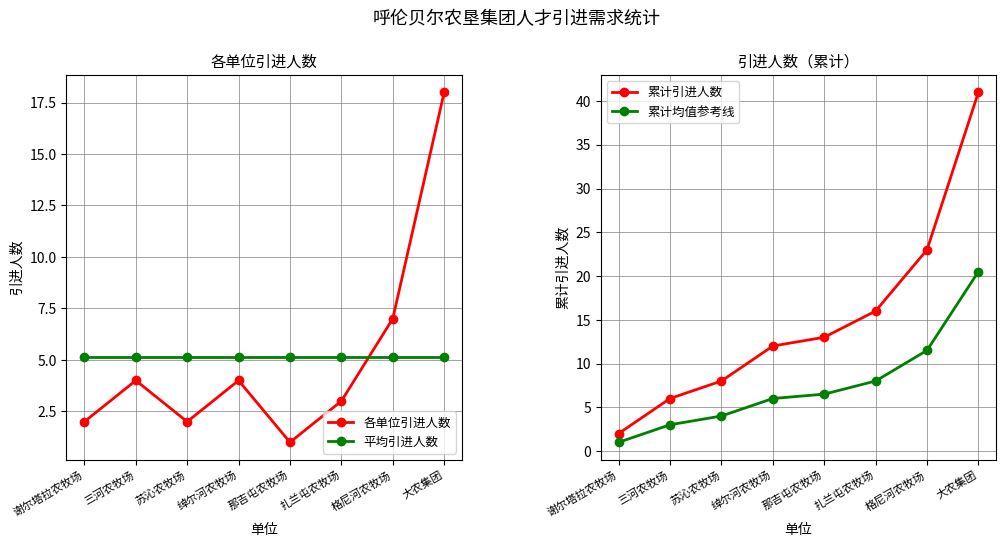

Reading left to right, extract all data points from this chart.

各单位引进人数: 2.0	4.0	2.0	4.0	1.0	3.0	7.0	18.0
平均引进人数: 5.1	5.1	5.1	5.1	5.1	5.1	5.1	5.1
累计引进人数: 2.0	6.0	8.0	12.0	13.0	16.0	23.0	41.0
累计均值参考线: 1.0	3.0	4.0	6.0	6.5	8.0	11.5	20.5